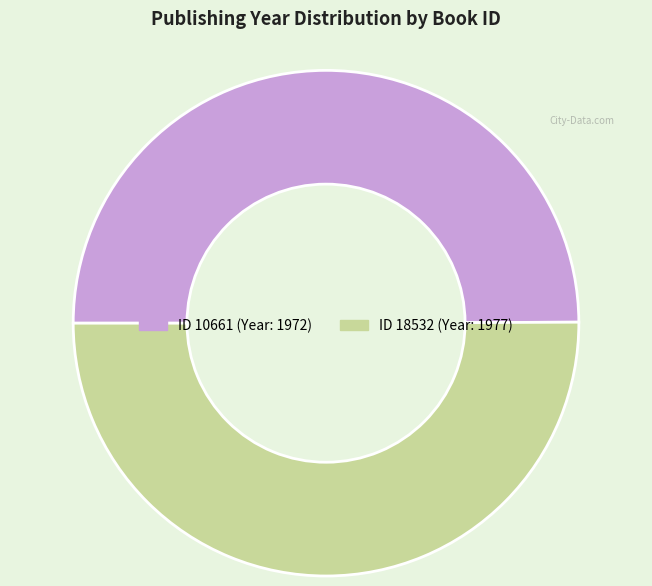

How many segments does this pie chart have?

2